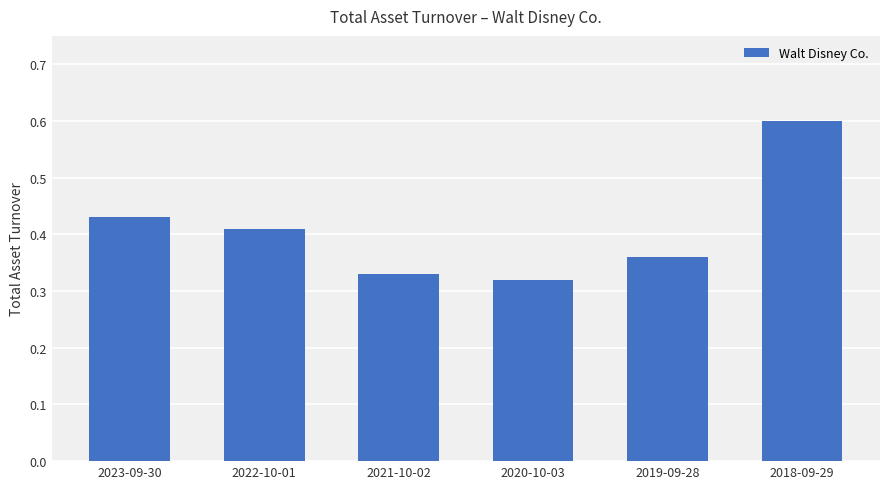

At which category does the chart reach its peak across all series?

2018-09-29